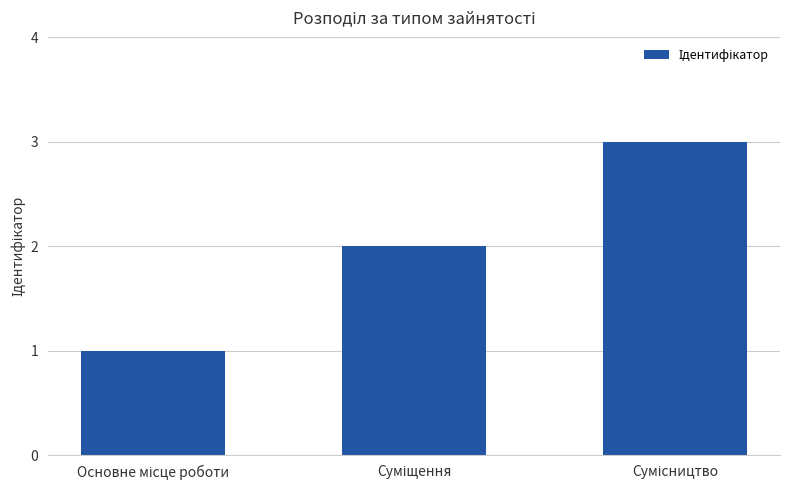

What is the sum of all values?

6